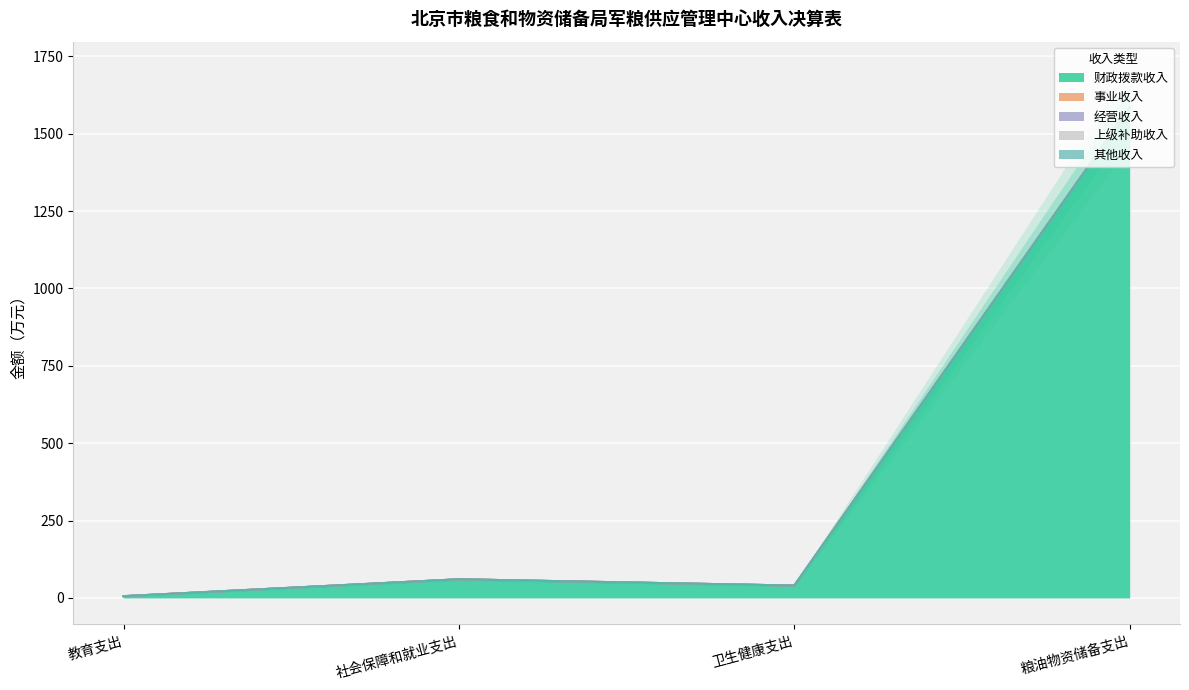

How many data points in 财政拨款收入 are less than 60?

2